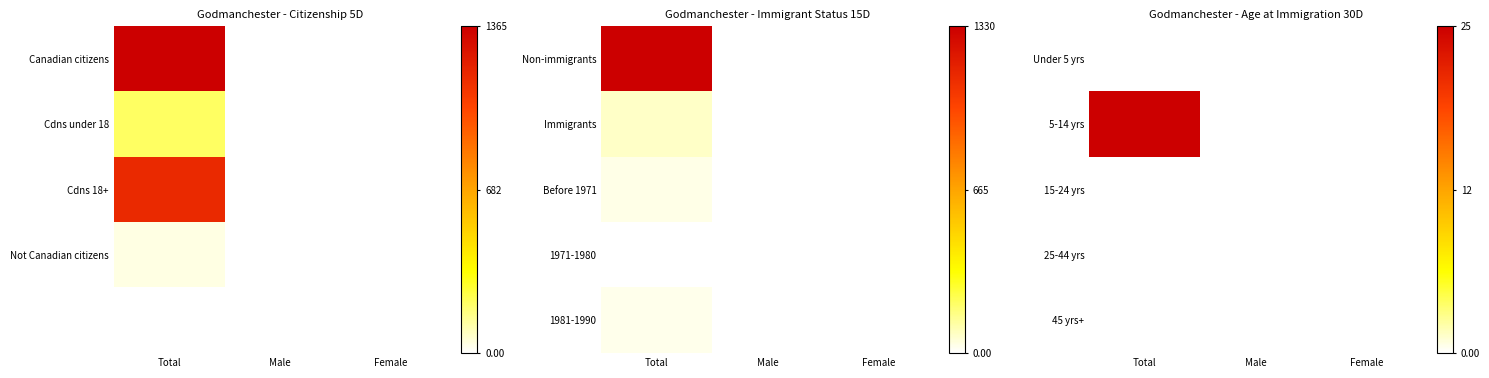

At how many categories does at least one series exceed 10?

1